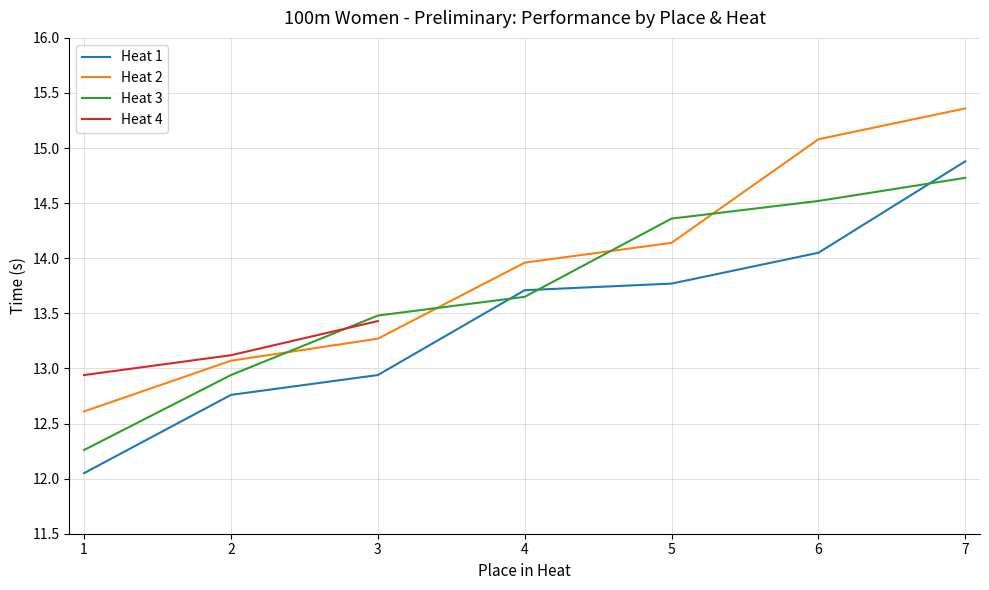

What is the highest value of the Heat 3 series?

14.7